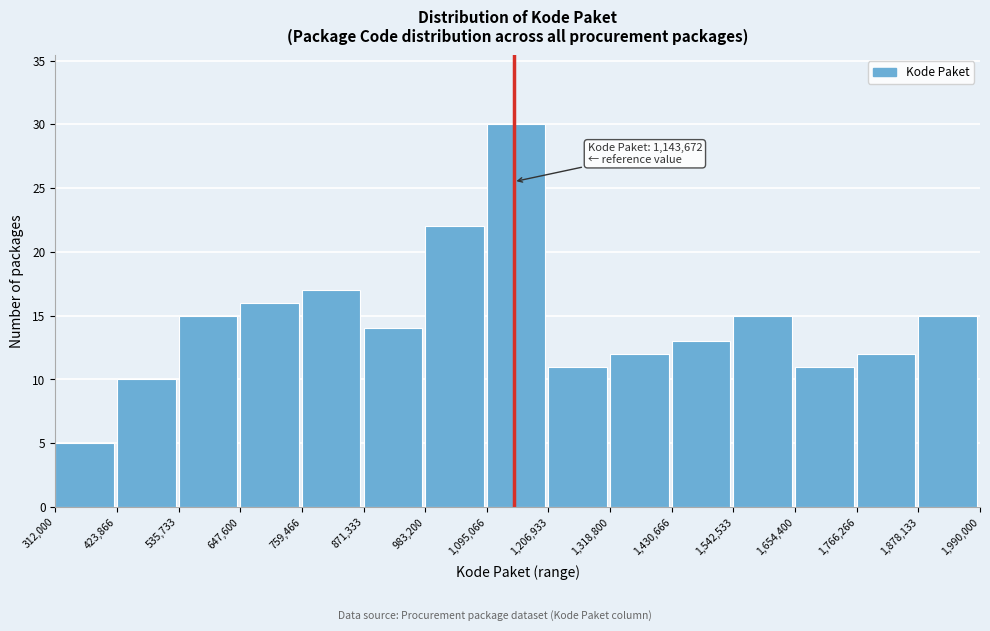

Which range on the x-axis has the tallest bar?

1,095,066 to 1,206,933